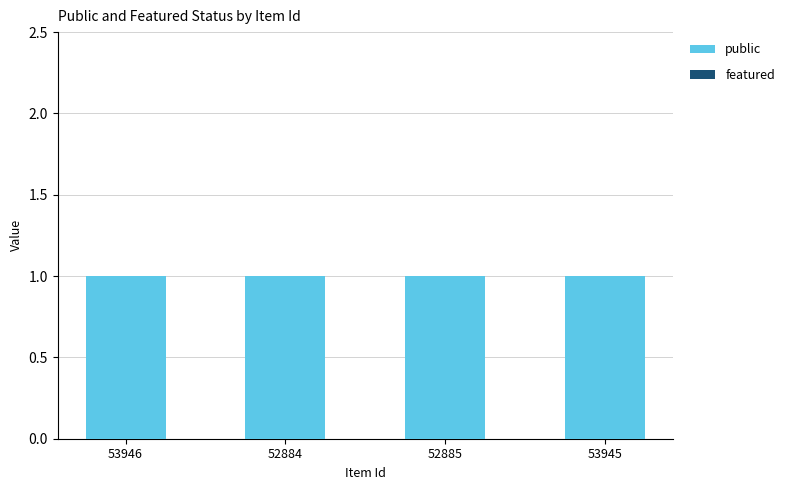

What is the label of the 4th bar from the right?

53946